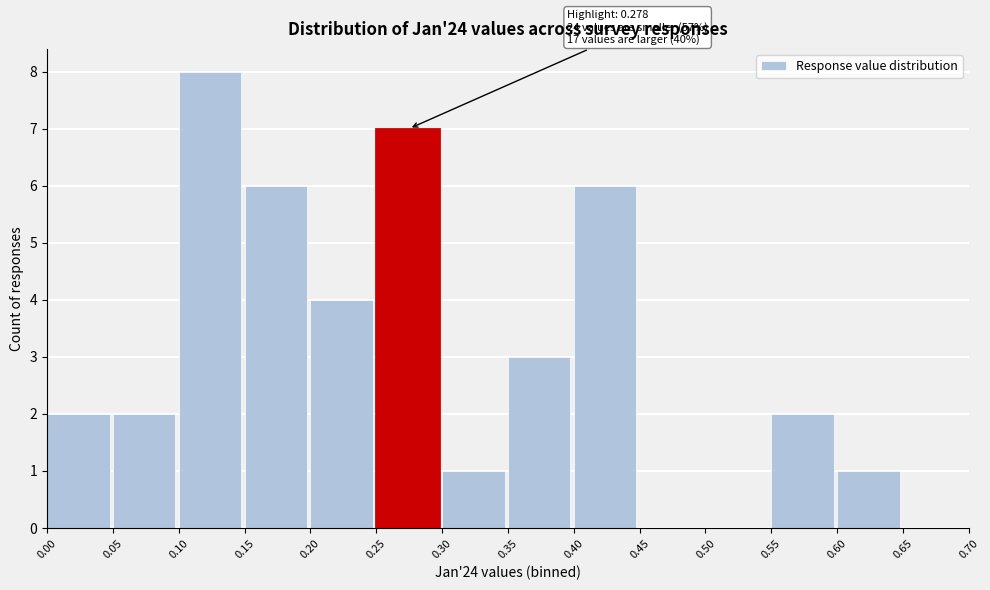

Over which range of the x-axis is the bar tallest?

0.10 to 0.15